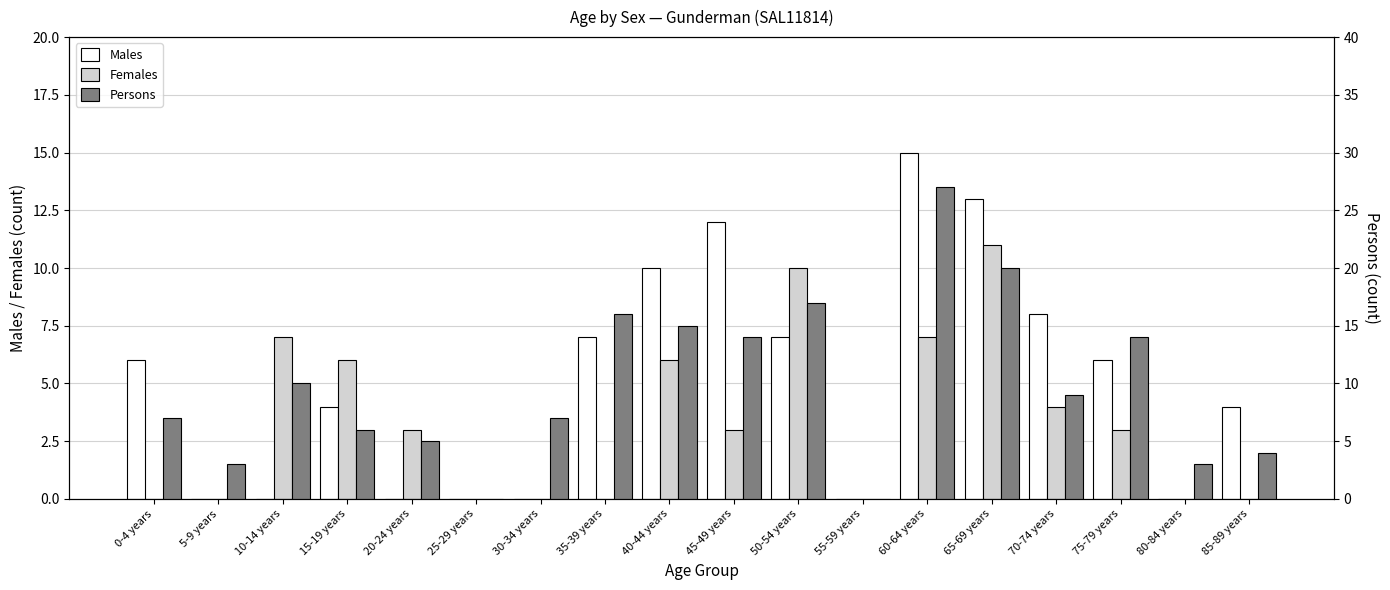

What is the label of the 9th bar from the left?

40-44 years